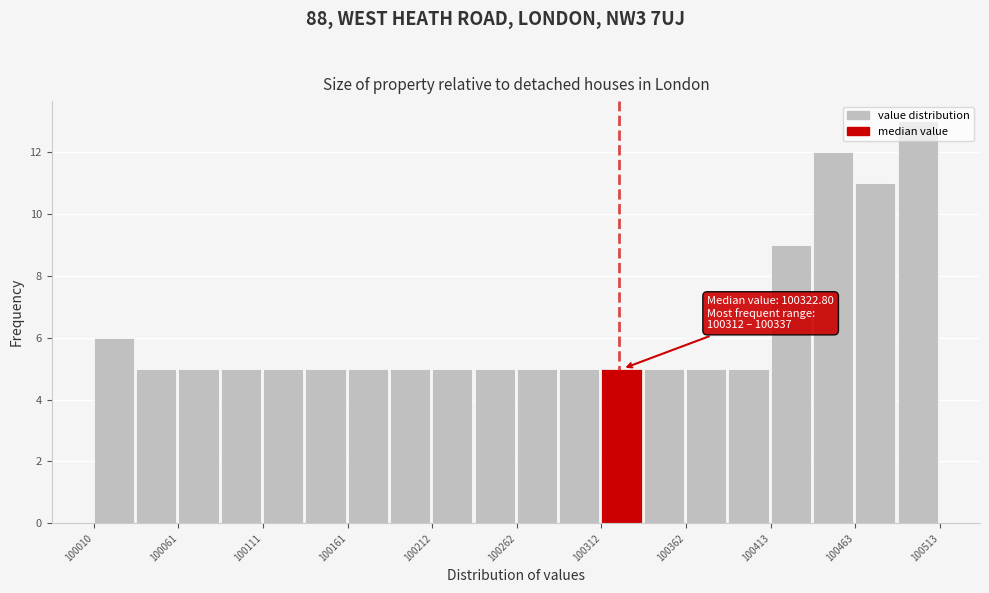

Around what value on the x-axis is the tallest bar? Give the approximate position of its centre, as read against the axis.

100500